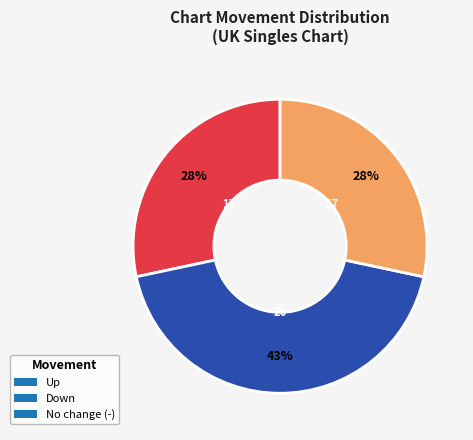

Does any single category account for the majority?

No